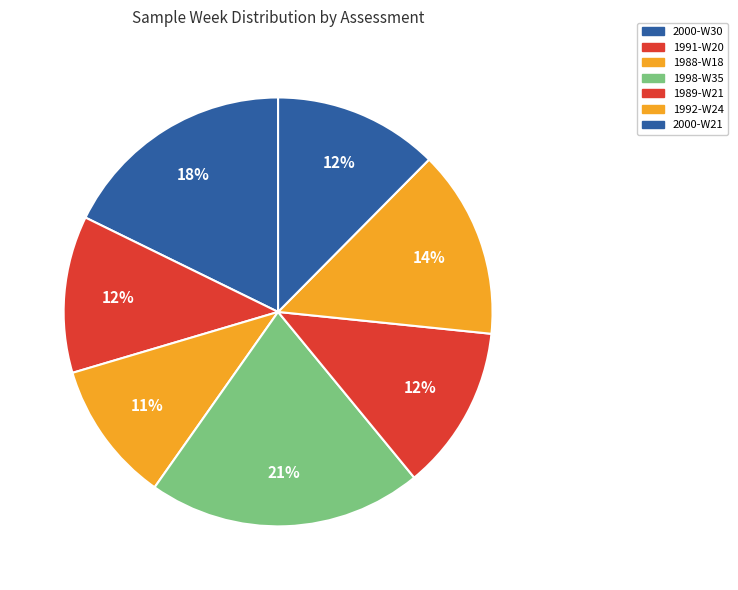

What is the largest slice in the pie chart?

1998-W35